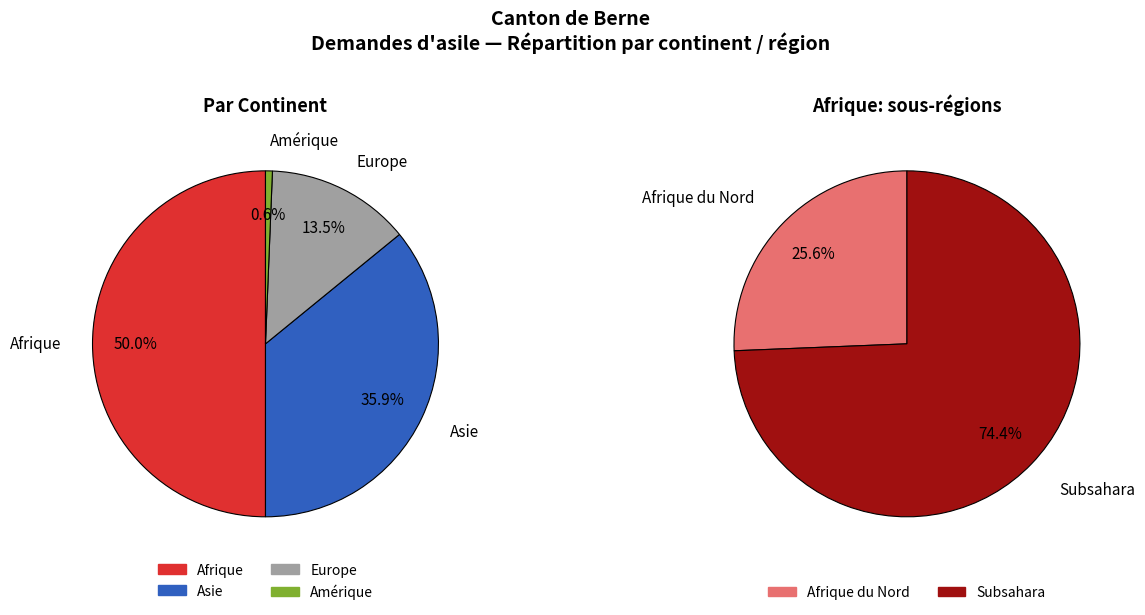

Which category has the biggest portion of the pie?

Afrique